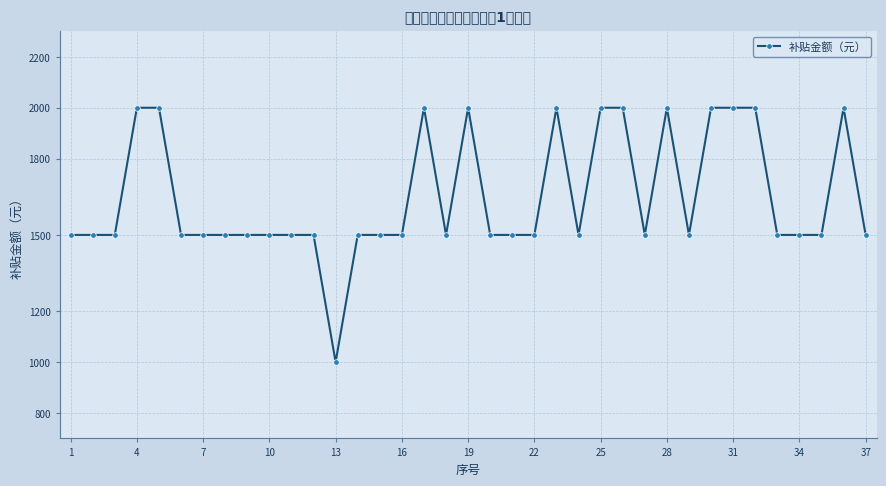

What is the greatest value displayed?

2000